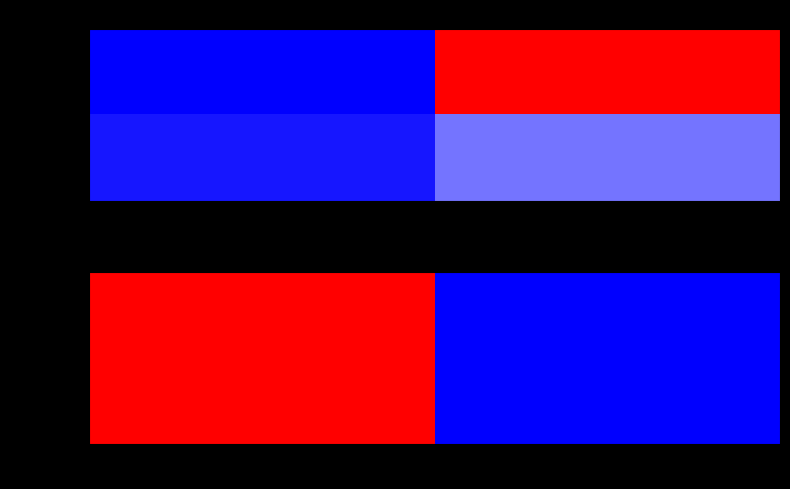

Is it true that 10322a06… equals 1.0 at value?

False